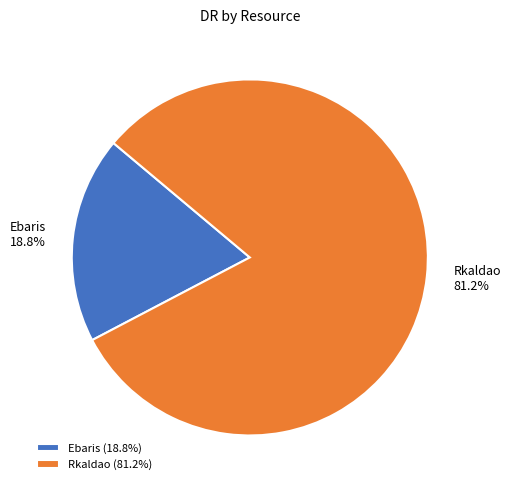

Is there any slice that represents more than half of the pie?

Yes